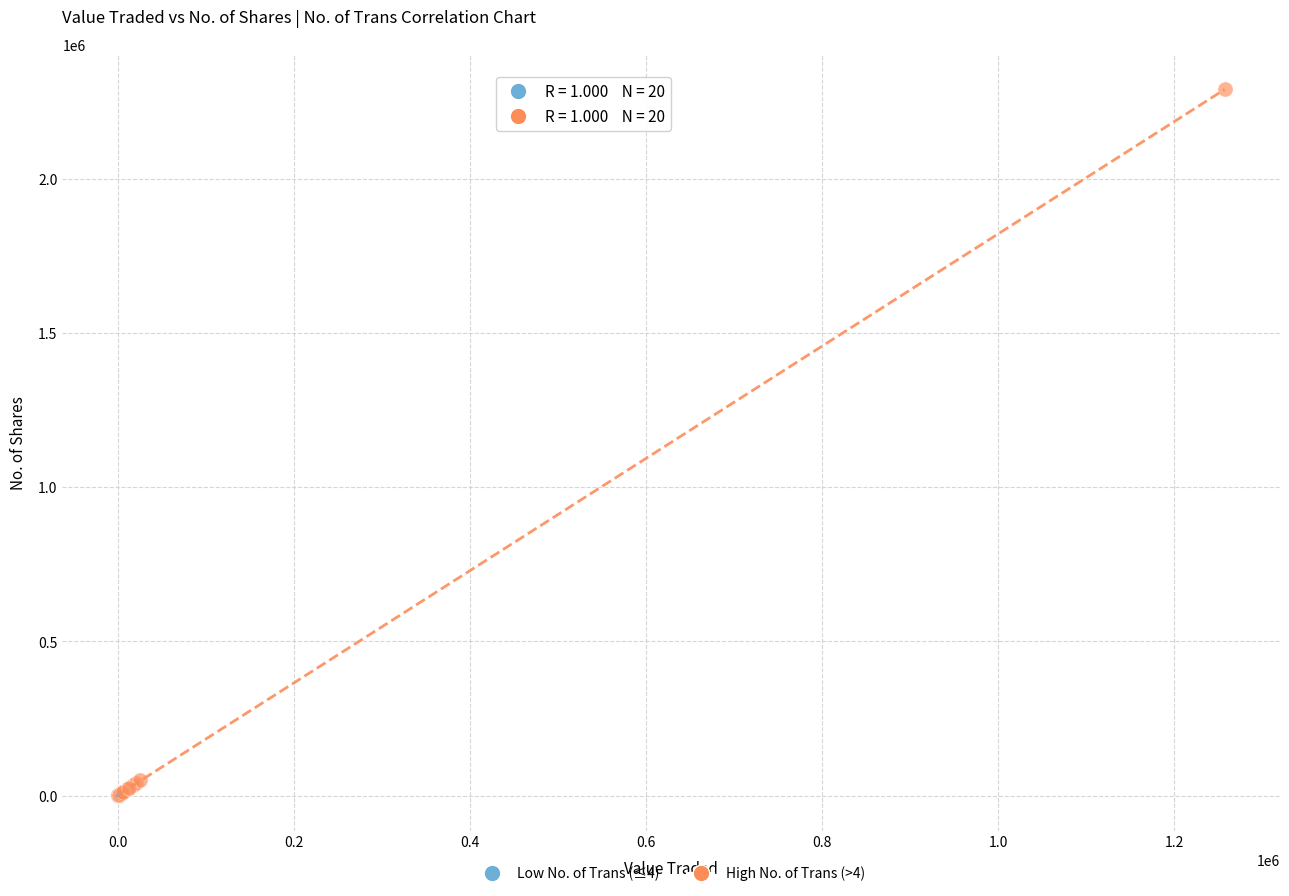

Which series contains the highest Y value?

High No. of Trans (>4)